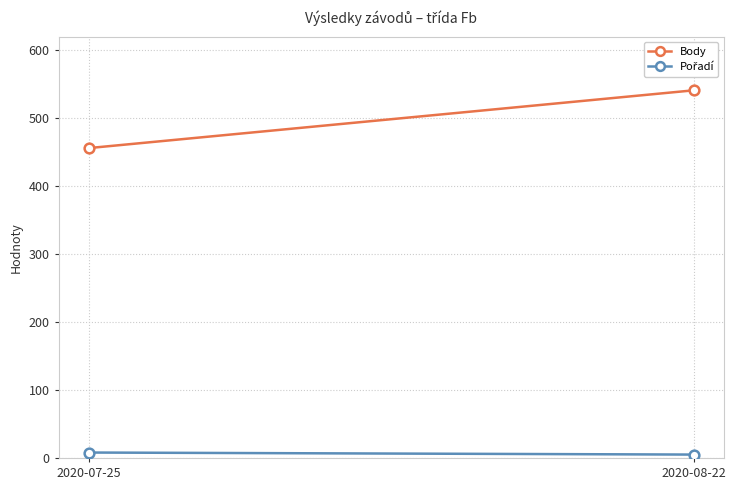

How many Body values are between 456 and 541?

2